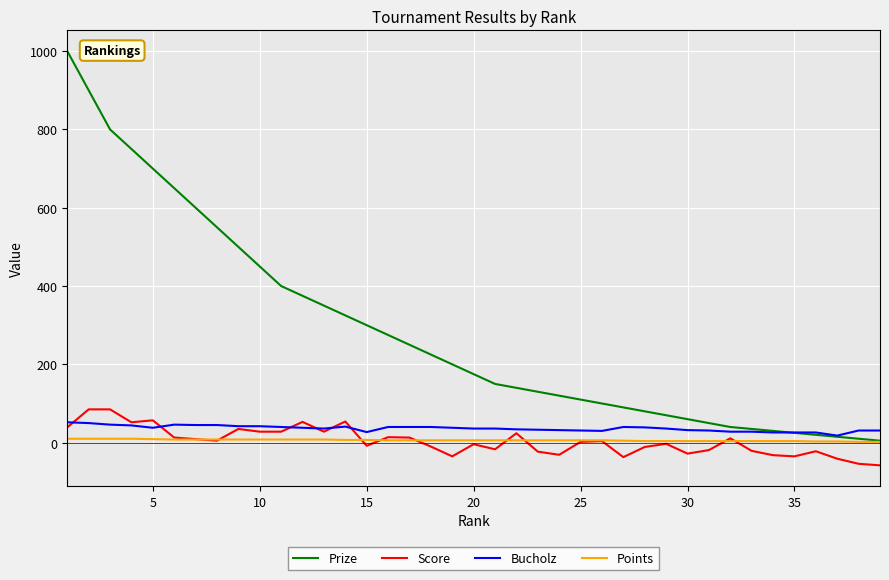

Which series has the largest total across all categories?

Prize